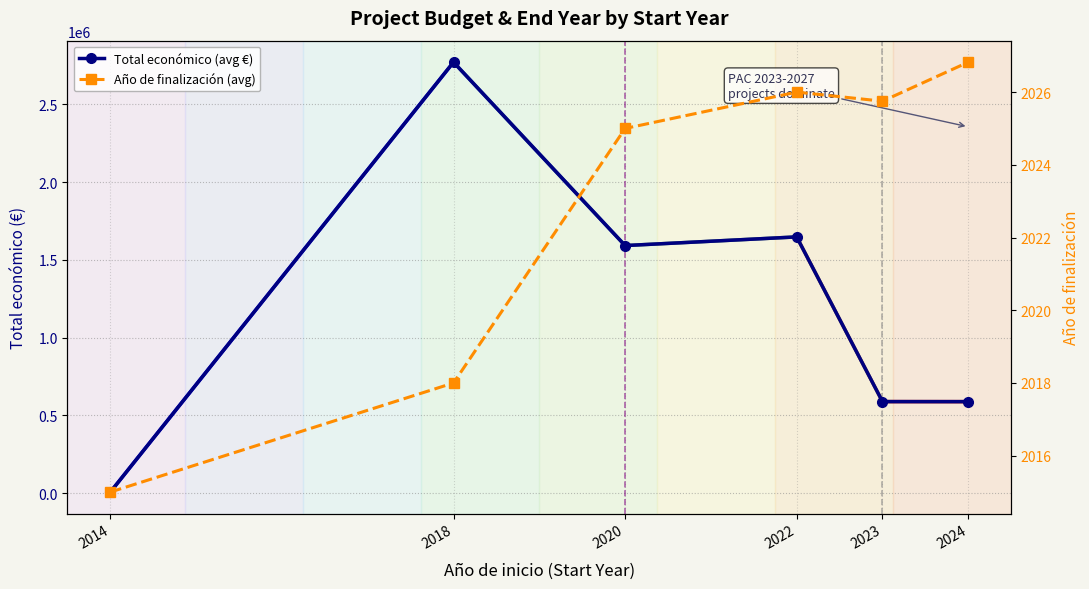

Reading left to right, what are all the values shown in this chart?

Total económico (avg €): 7200.0	2770482.0	1591588.0	1647223.7	588652.8	588369.0
Año de finalización (avg): 2015.0	2018.0	2025.0	2026.0	2025.8	2026.8